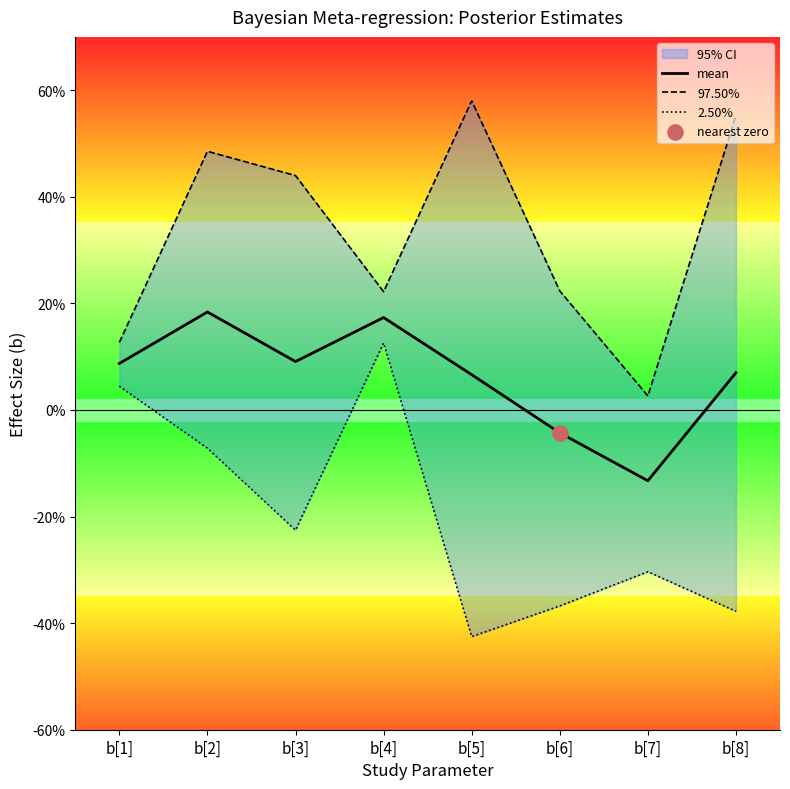

What are all the series names shown in the legend?

mean, 97.50%, 2.50%